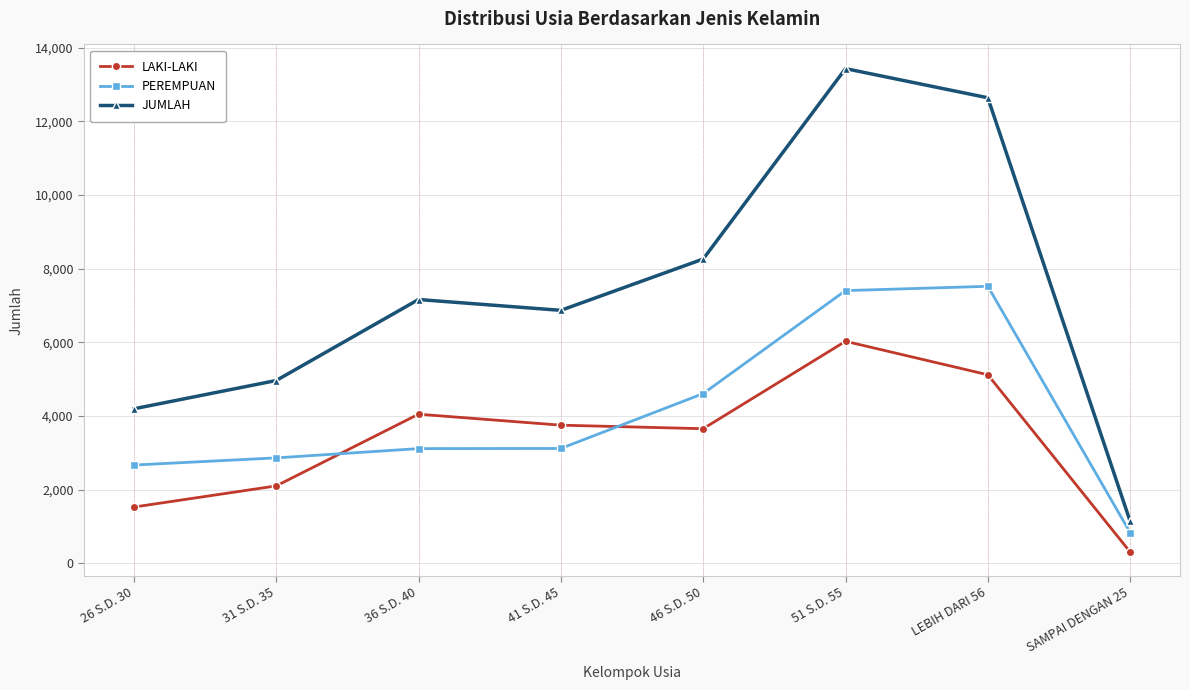

Where does the LAKI-LAKI series first go above 3749?

36 S.D. 40